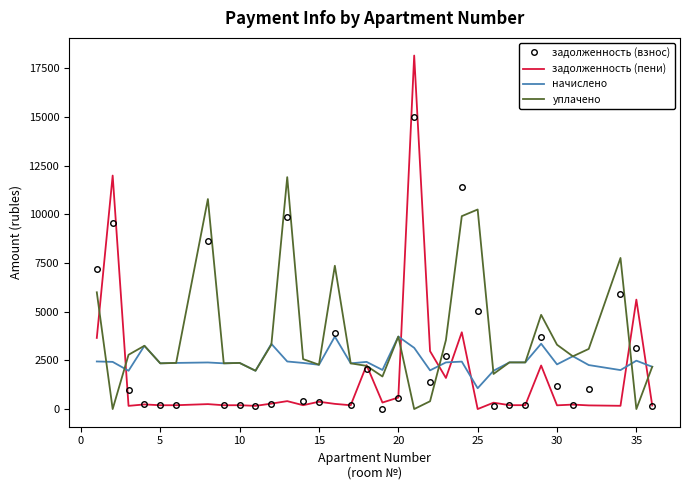

Rank the series by their average value, from highest to lowest.

уплачено, задолженность (взнос), начислено, задолженность (пени)